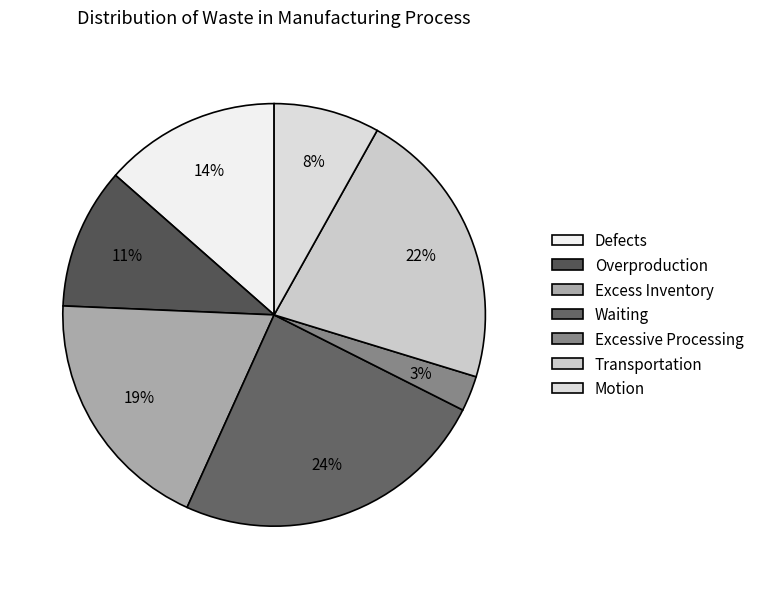

How many segments does this pie chart have?

7